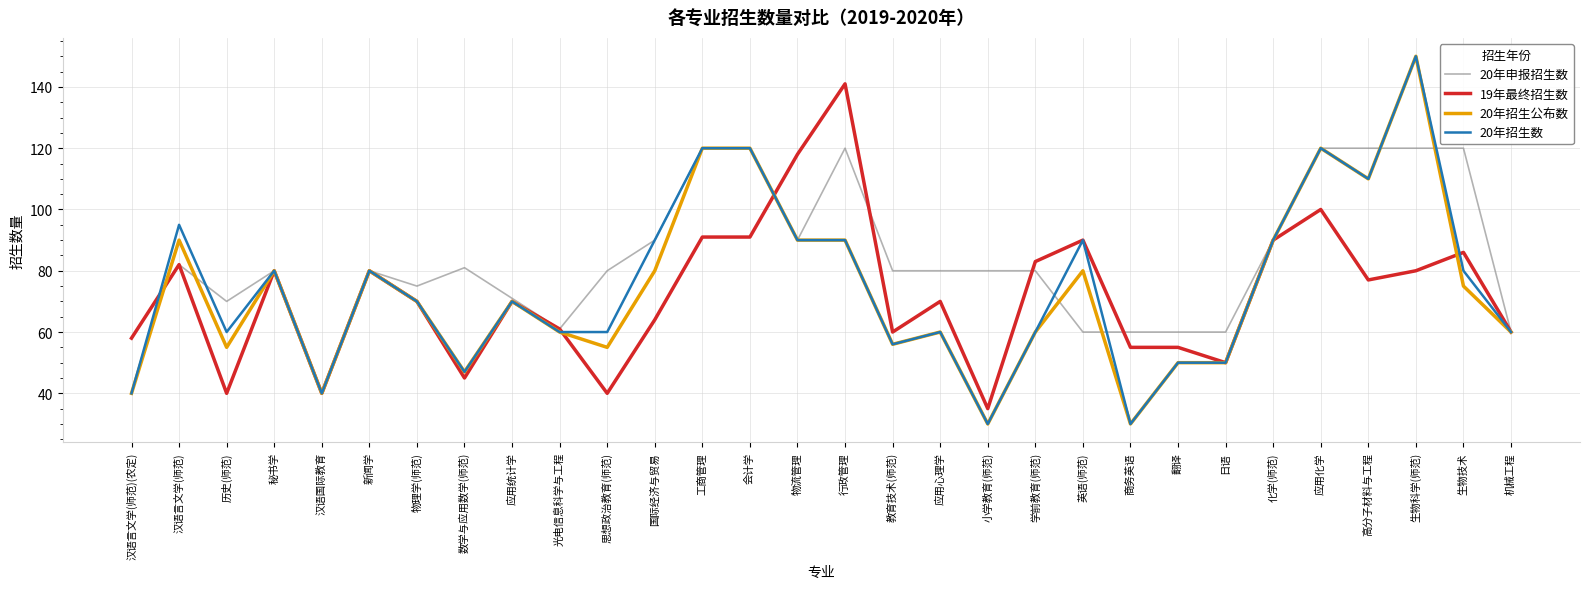

What position from the right is 学前教育(师范)?

11